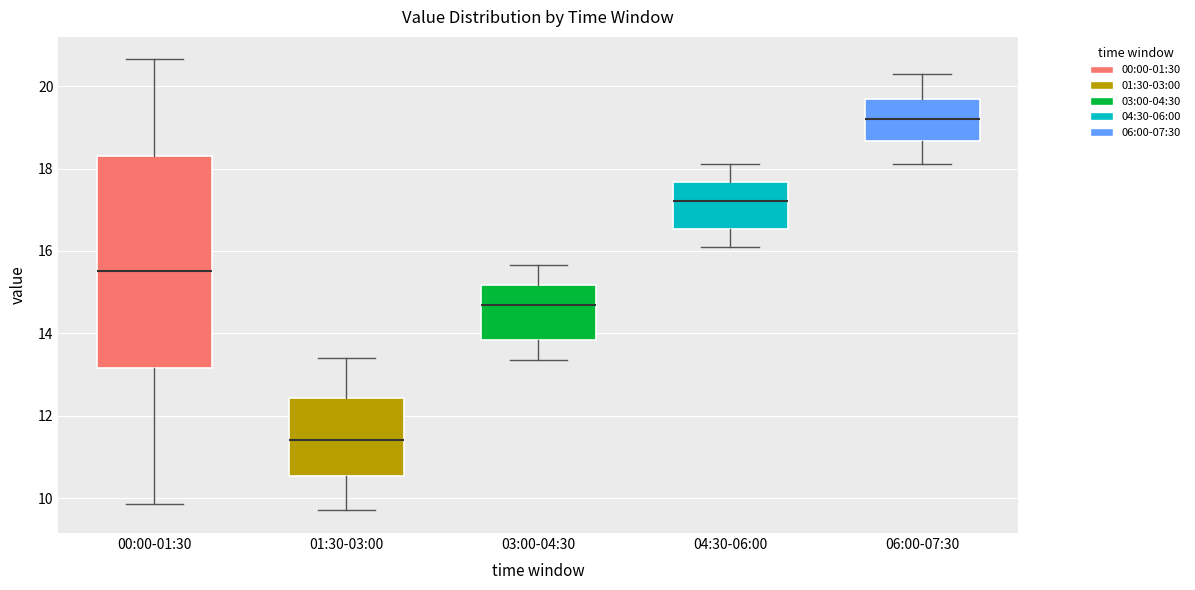

Comparing the boxes themselves (not the whiskers), which one is the tallest?

00:00-01:30